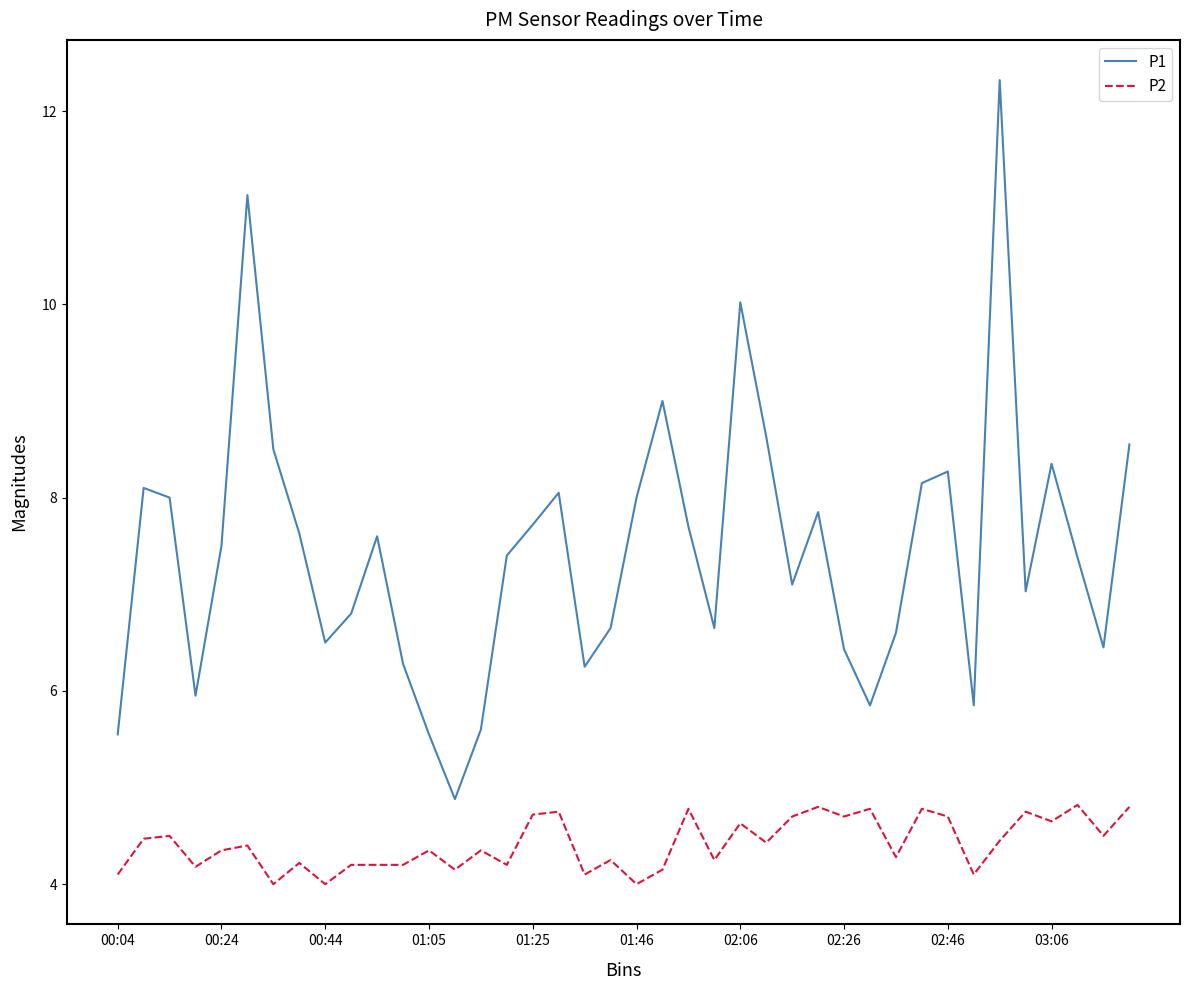

What is the difference between the maximum and minimum values in the P2 series?

0.8